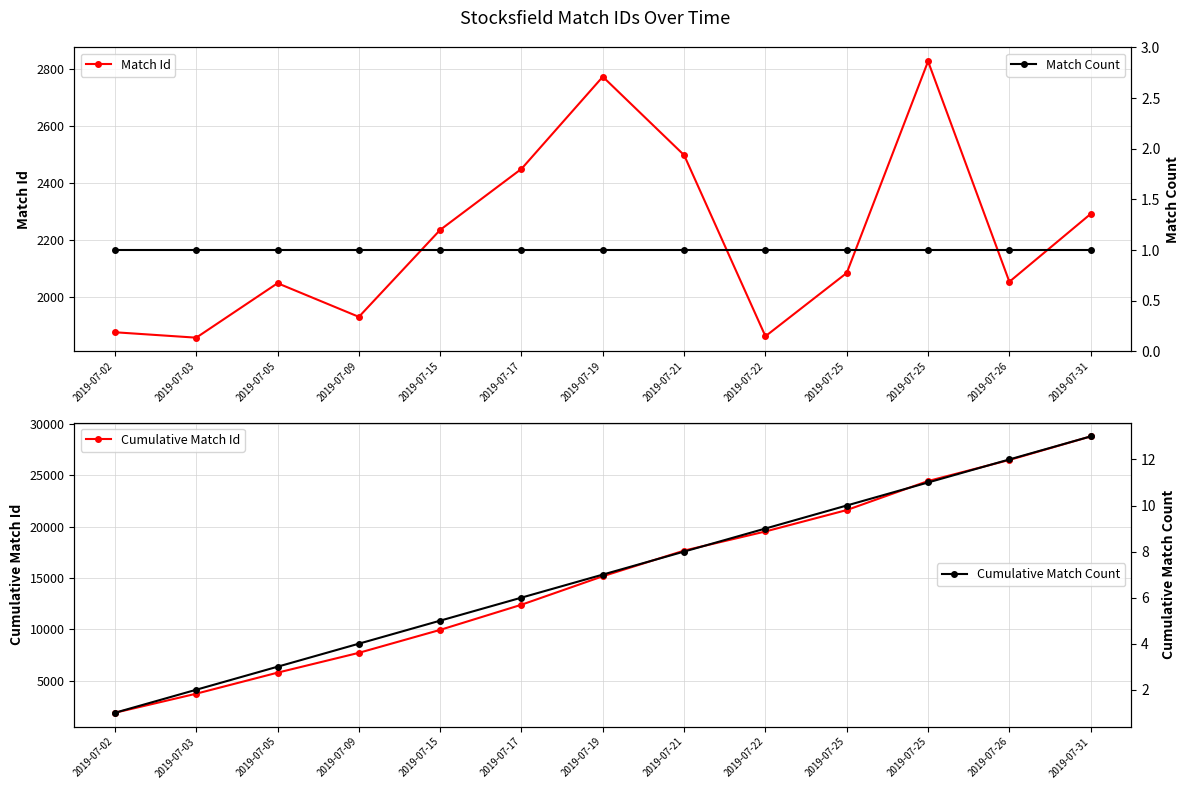

Which label corresponds to the largest value in the chart?

2019-07-31